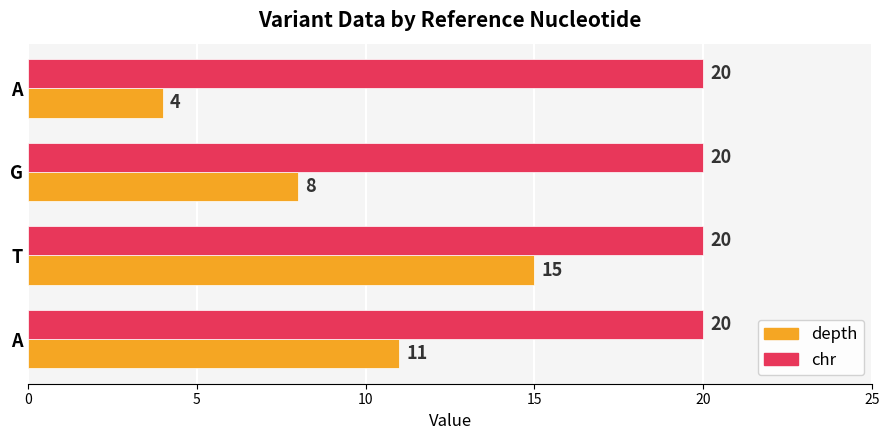

What are all the series names shown in the legend?

depth, chr